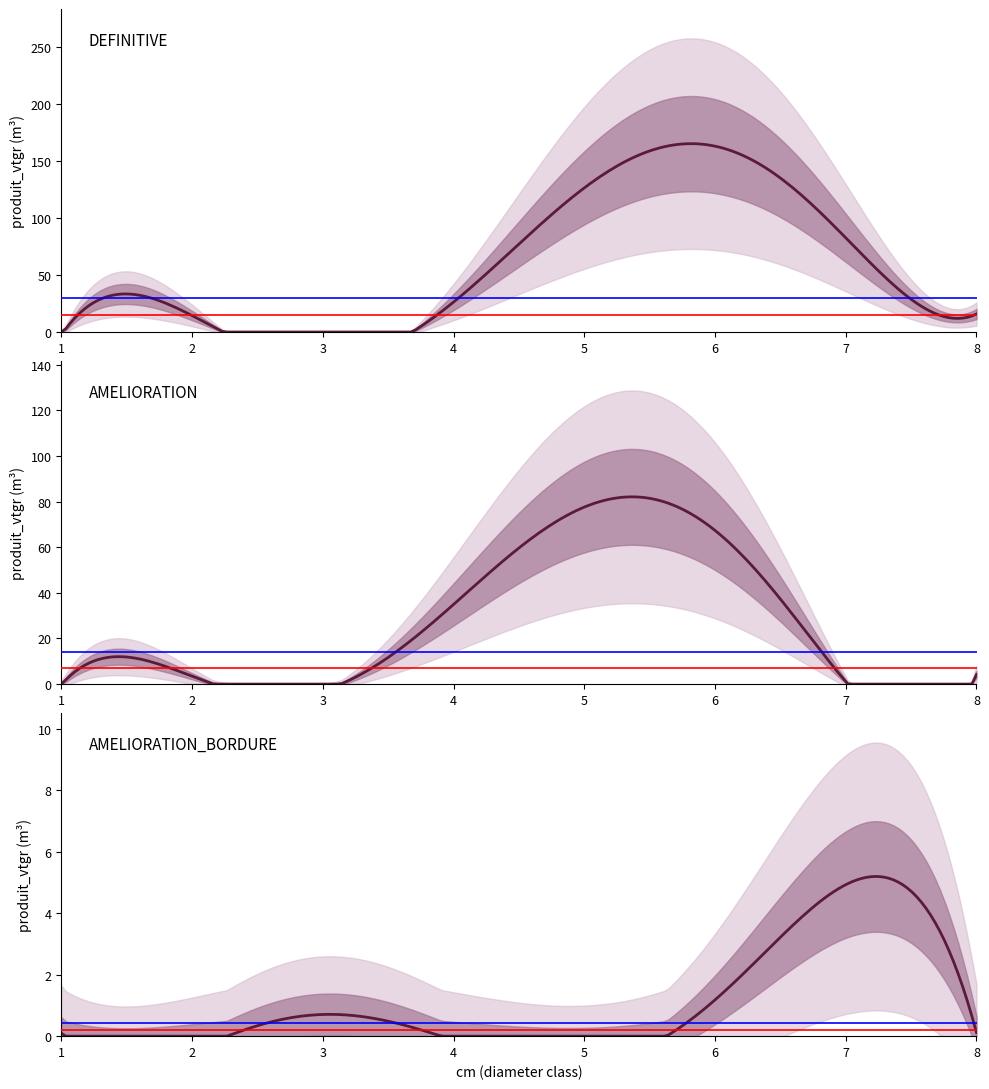

Is the value of AMELIORATION_BORDURE at 8 greater than the value of DEFINITIVE at 1?

No